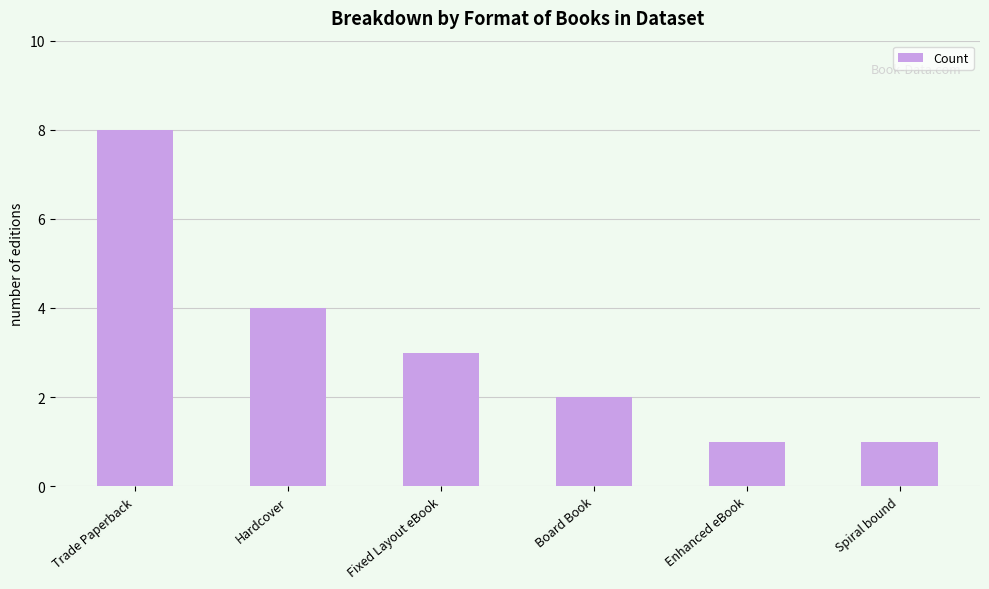

What is the value of the 4th bar from the left?

2